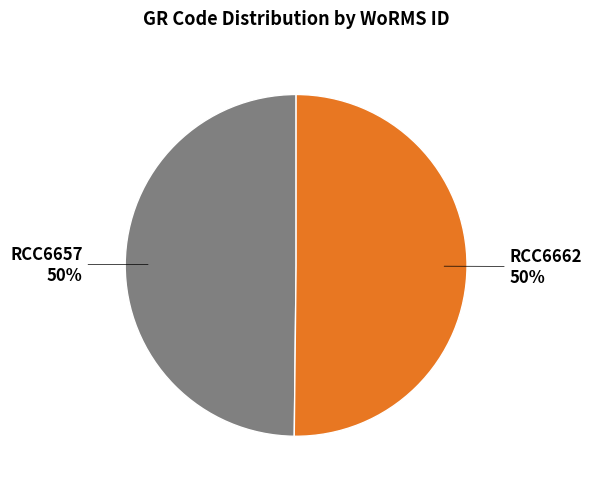

True or false: RCC6662 accounts for 50% of the total.

True